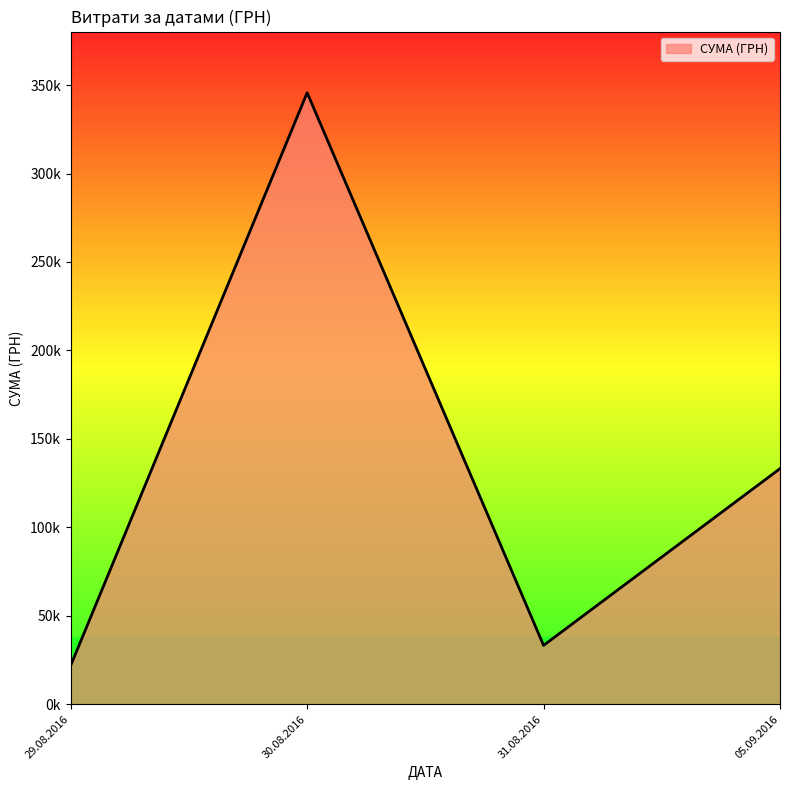

Does the chart have visible grid lines?

No